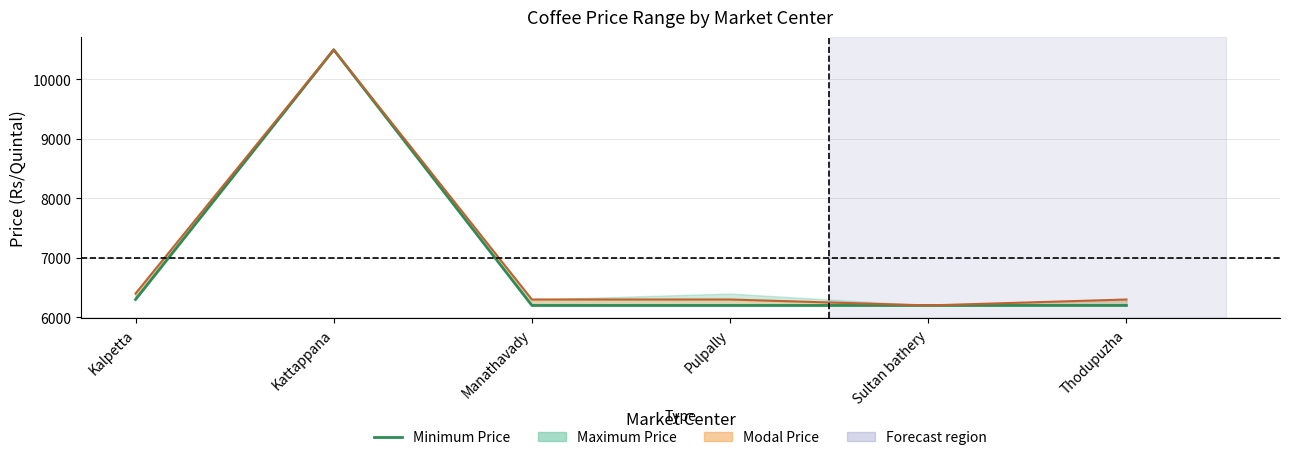

How many categories are shown in the chart?

6